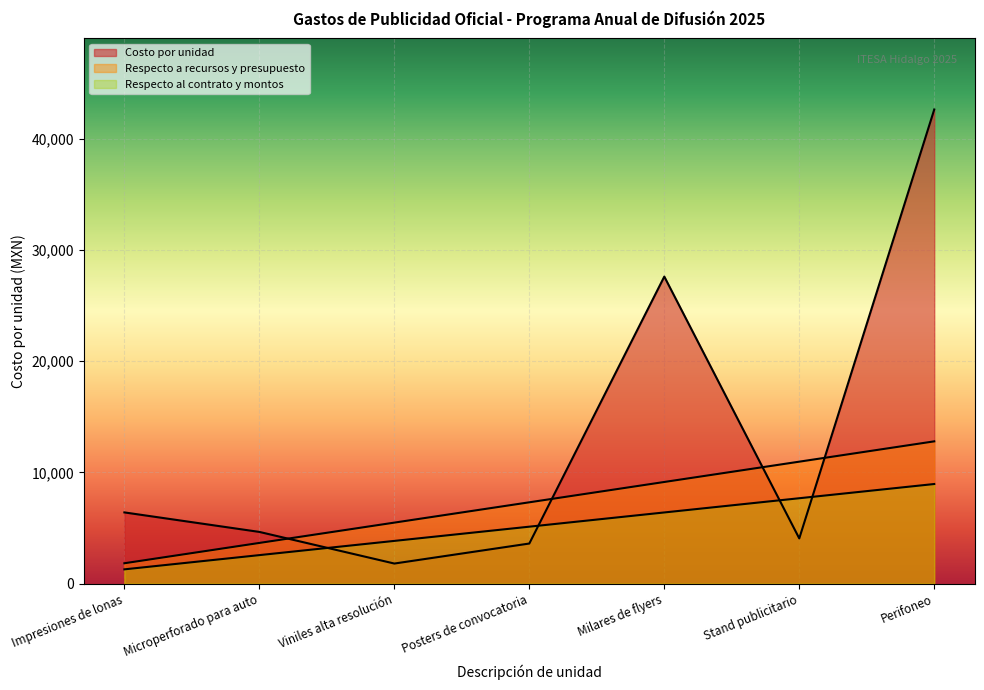

How many times do Costo por unidad and Respecto al contrato y montos cross each other?

4